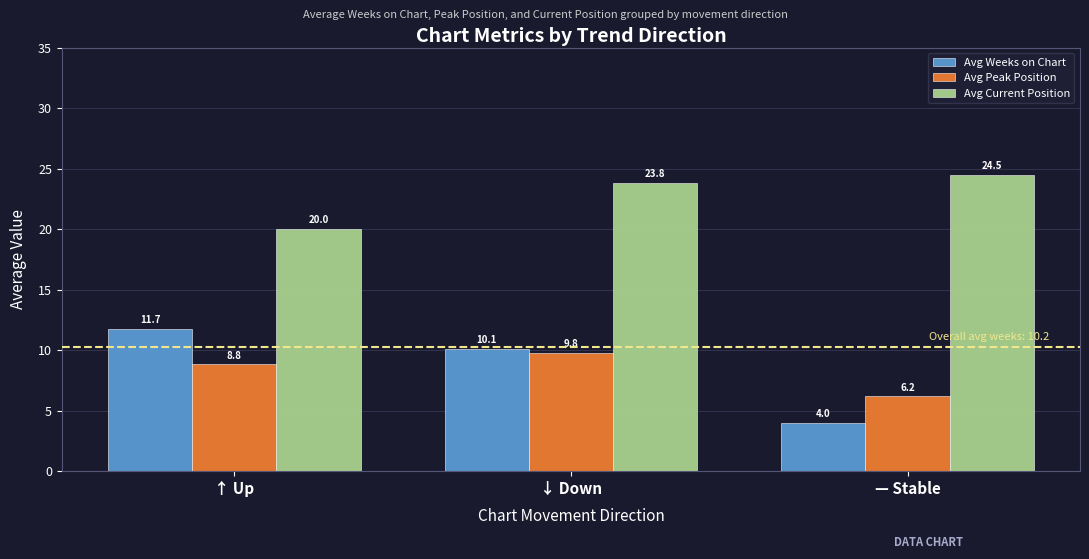

What is the difference between the second highest and minimum values in the Avg Weeks on Chart series?

6.1